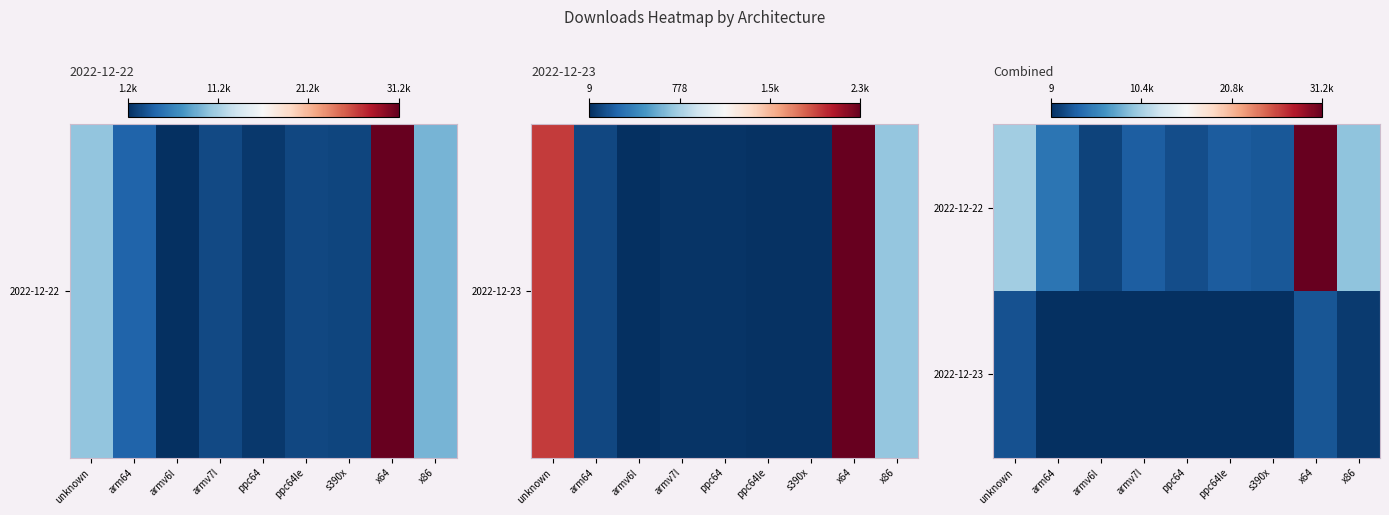

At which category is the sum across all series the highest?

x64